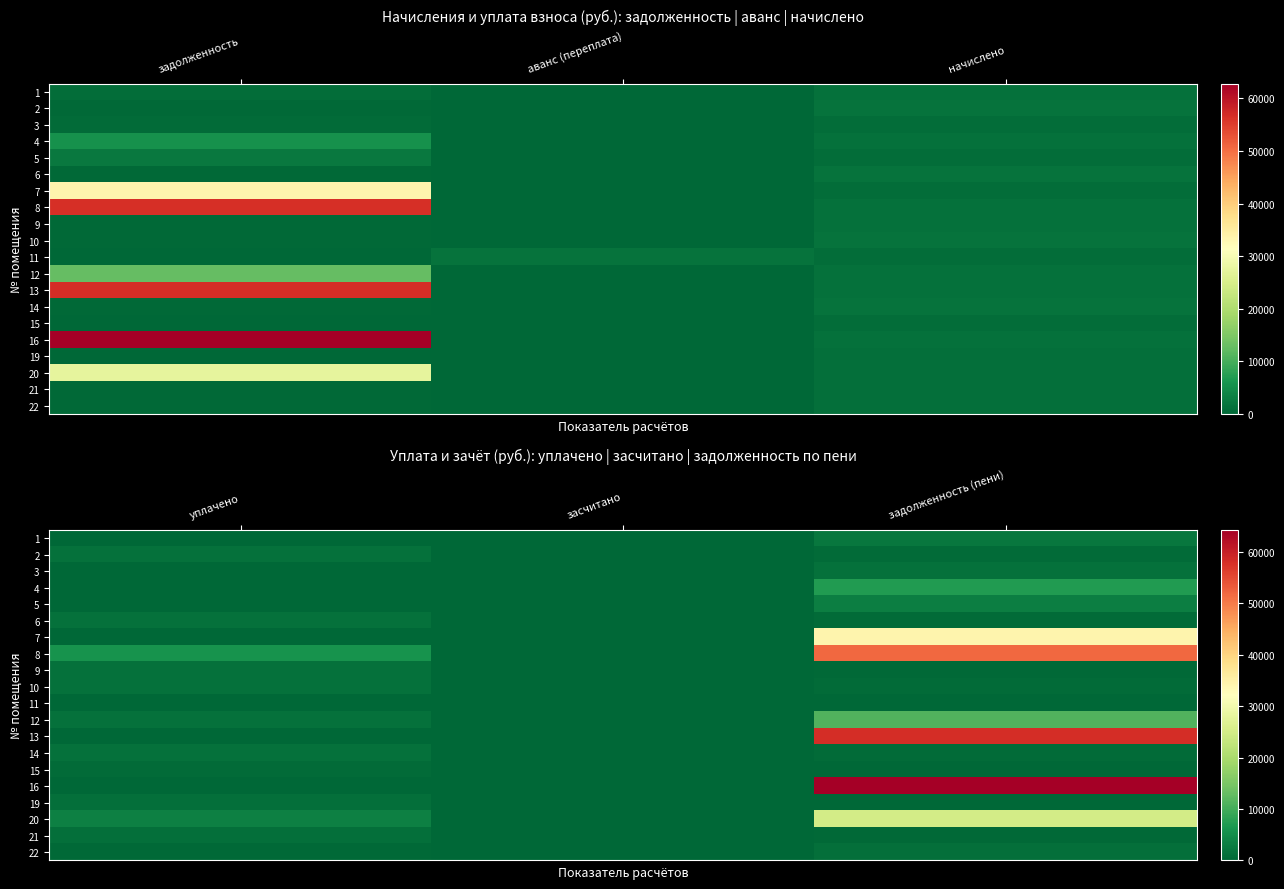

Is it true that 5 equals -2012.2 at уплачено?

False